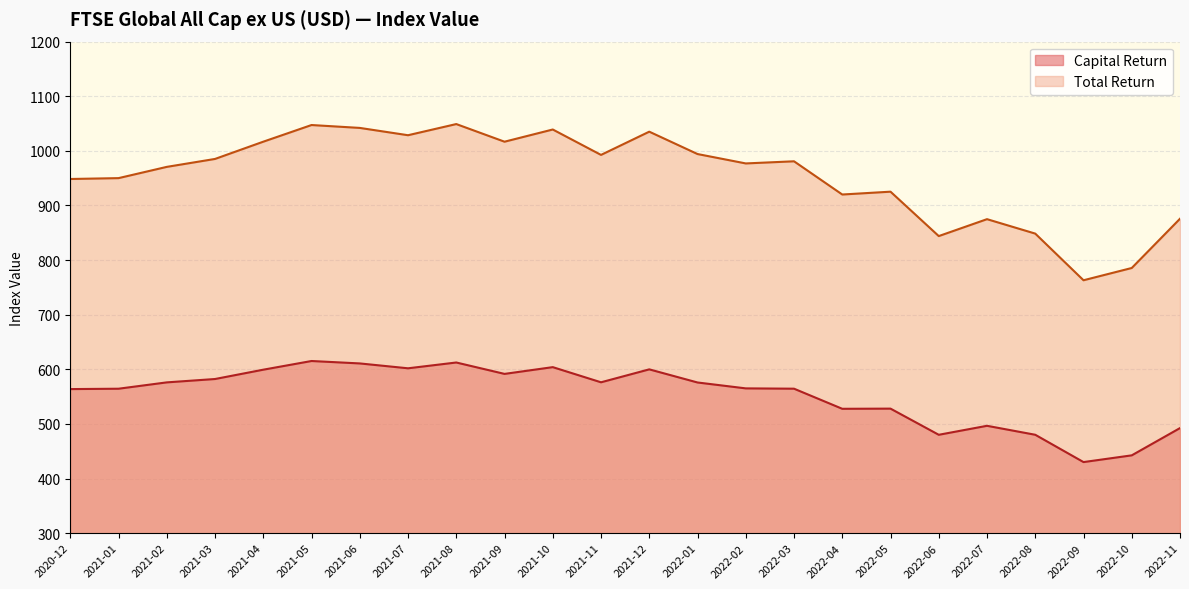

At which category does Capital Return reach its first local peak?

2021-05